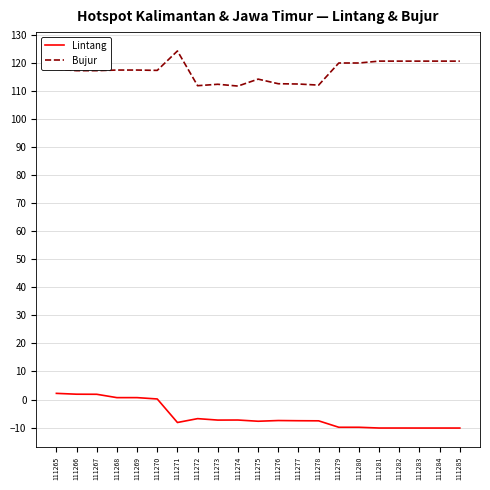

What is the difference between the highest and lowest values at 111285?

130.8